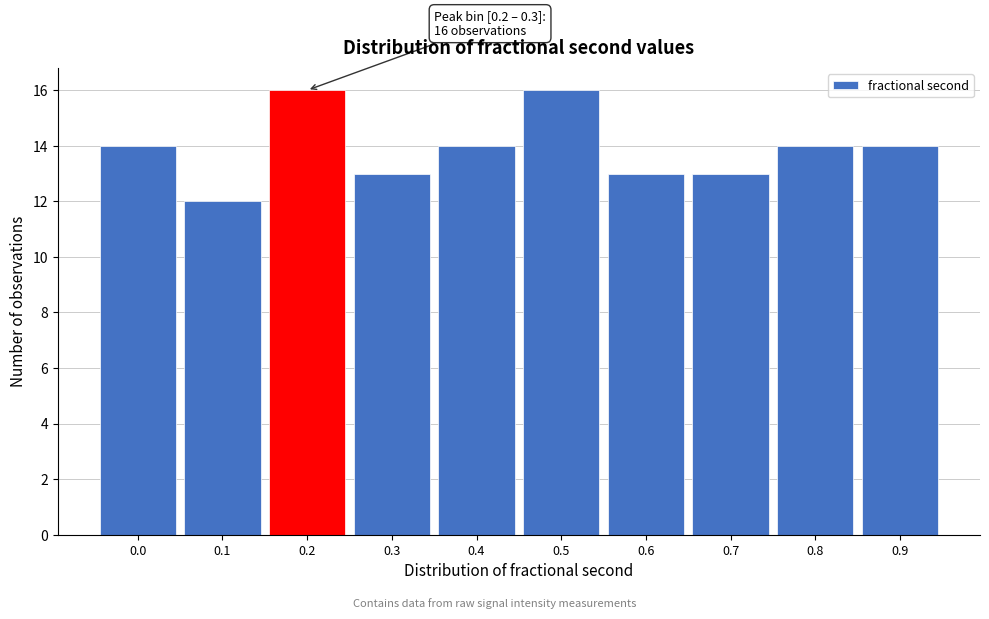

Reading left to right, extract all data points from this chart.

0.0=14	0.1=12	0.2=16	0.3=13	0.4=14	0.5=16	0.6=13	0.7=13	0.8=14	0.9=14